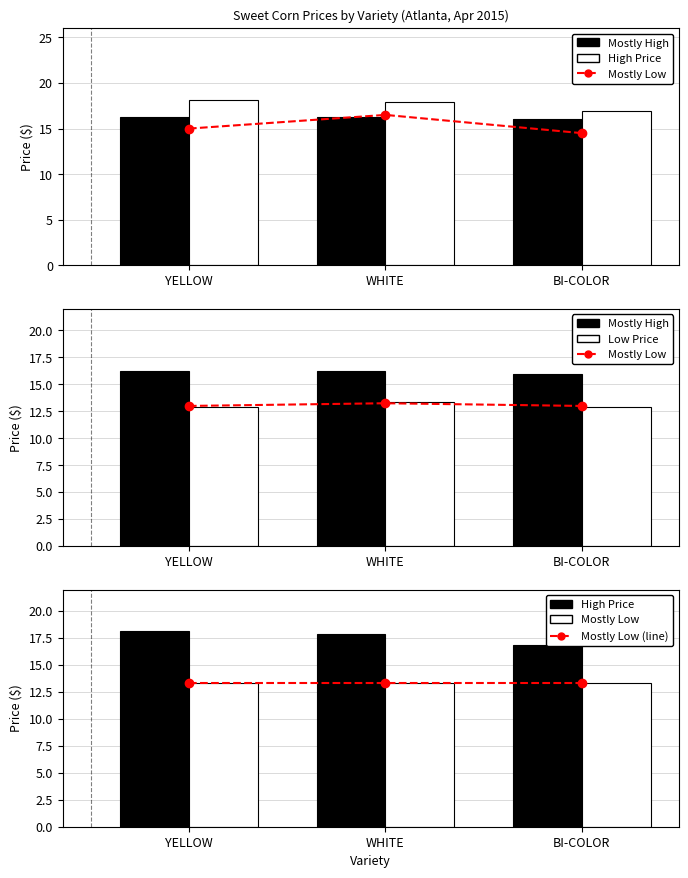

List the series in order of their peak value, lowest first.

Mostly Low (line), Low Price, Mostly Low, Mostly High, High Price